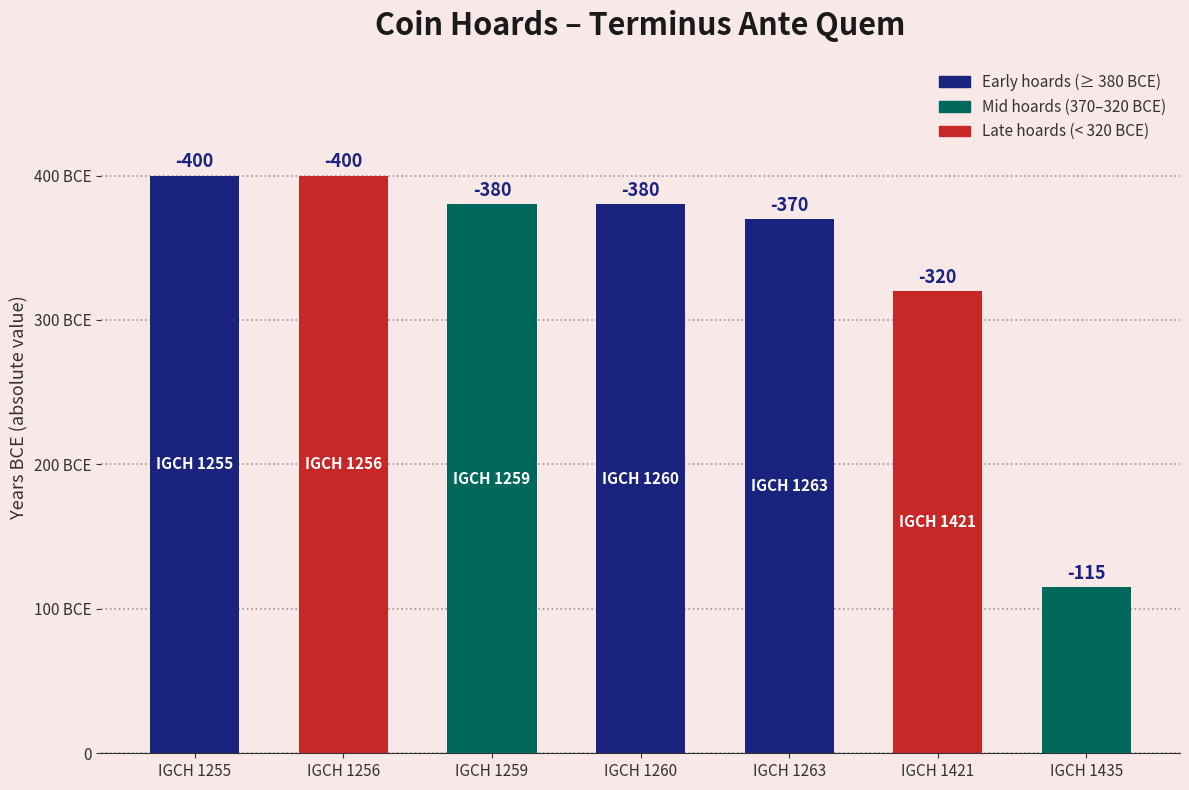

Does the chart contain any negative values?

No